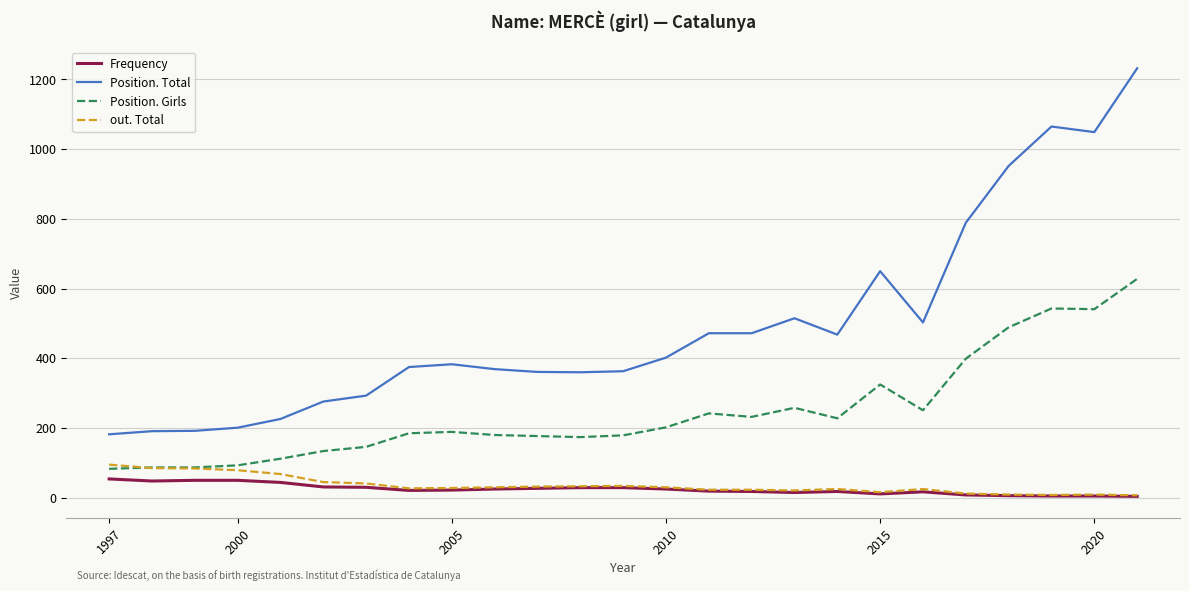

Which series has the largest total across all categories?

Position. Total